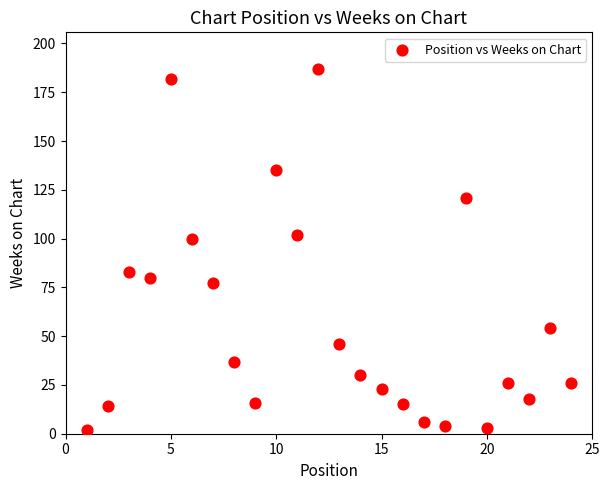

What is the range of Y values (max minus min)?

185